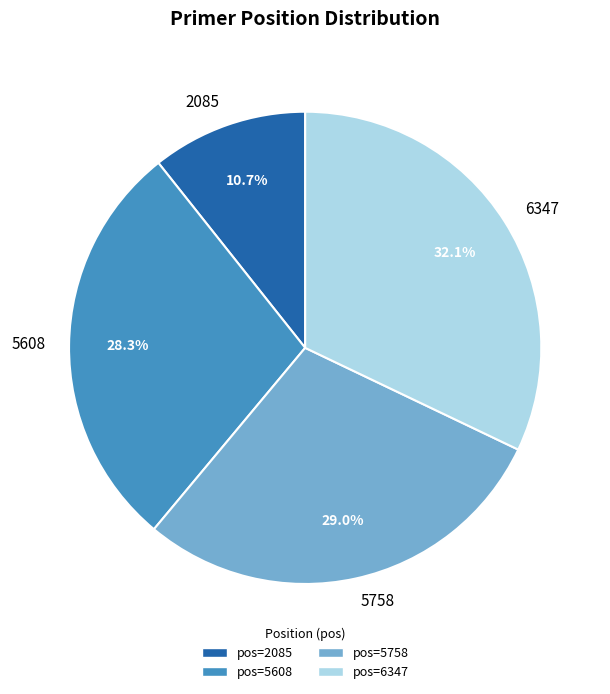

What percentage is the 2085 slice, to the nearest percent?

11%